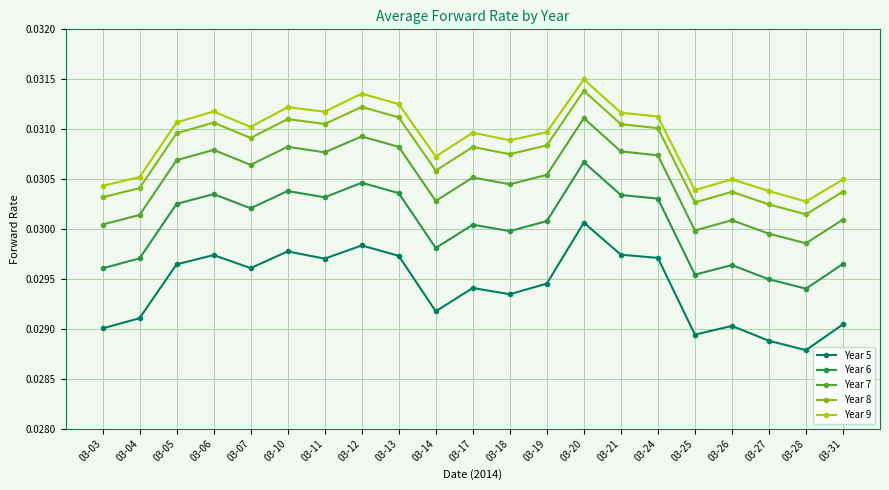

Between 03-10 and 03-26, which series saw the biggest shift?

Year 5